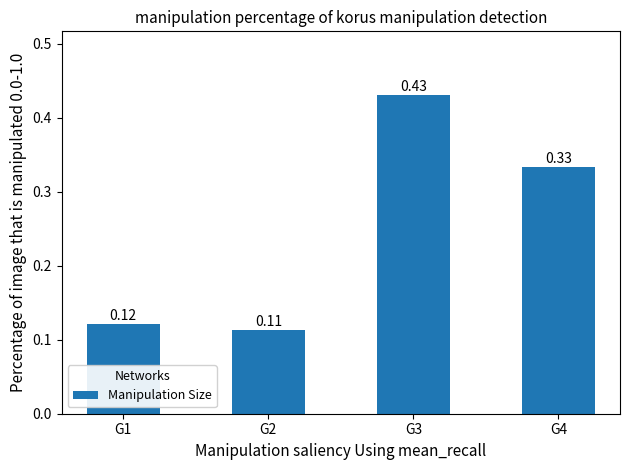

Does the chart contain stacked bars?

No